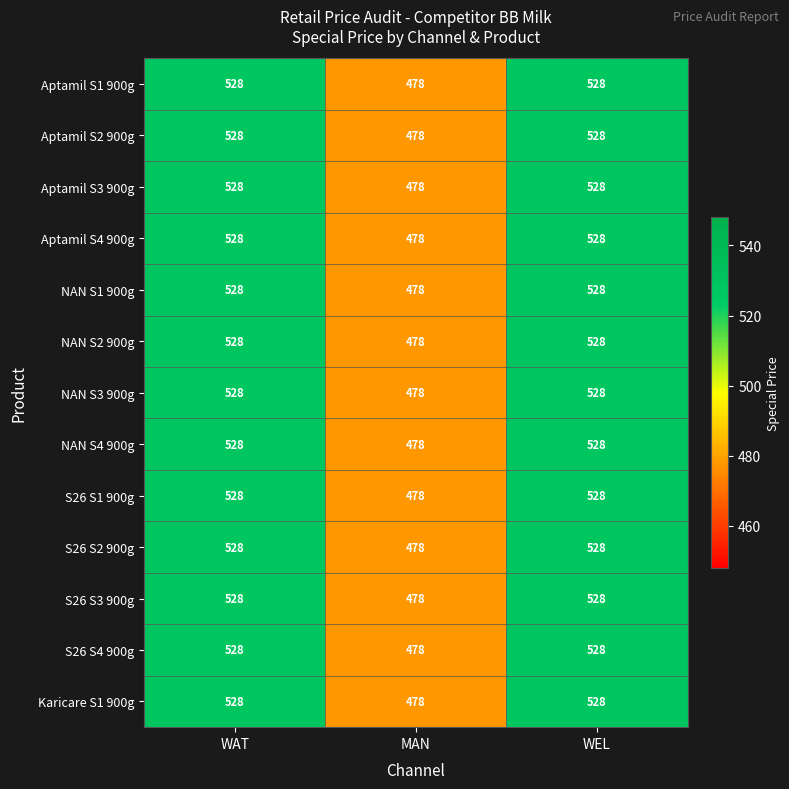

At which label does S26 S2 900g reach its minimum?

MAN